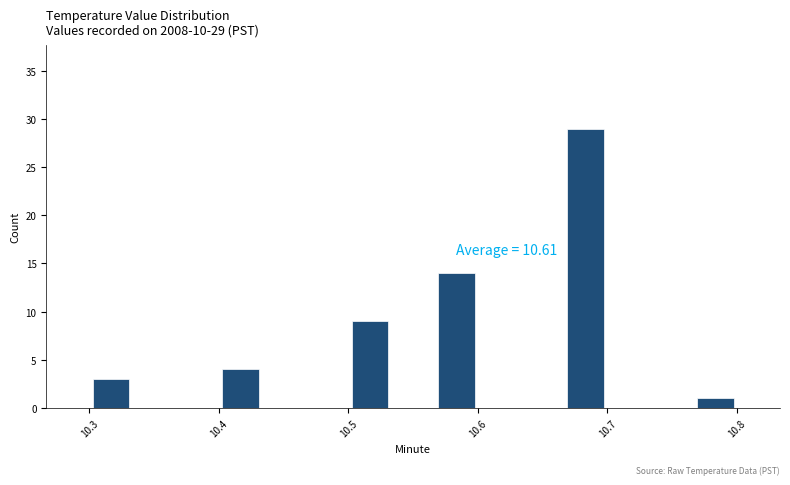

Around what value on the x-axis is the tallest bar? Give the approximate position of its centre, as read against the axis.

10.68